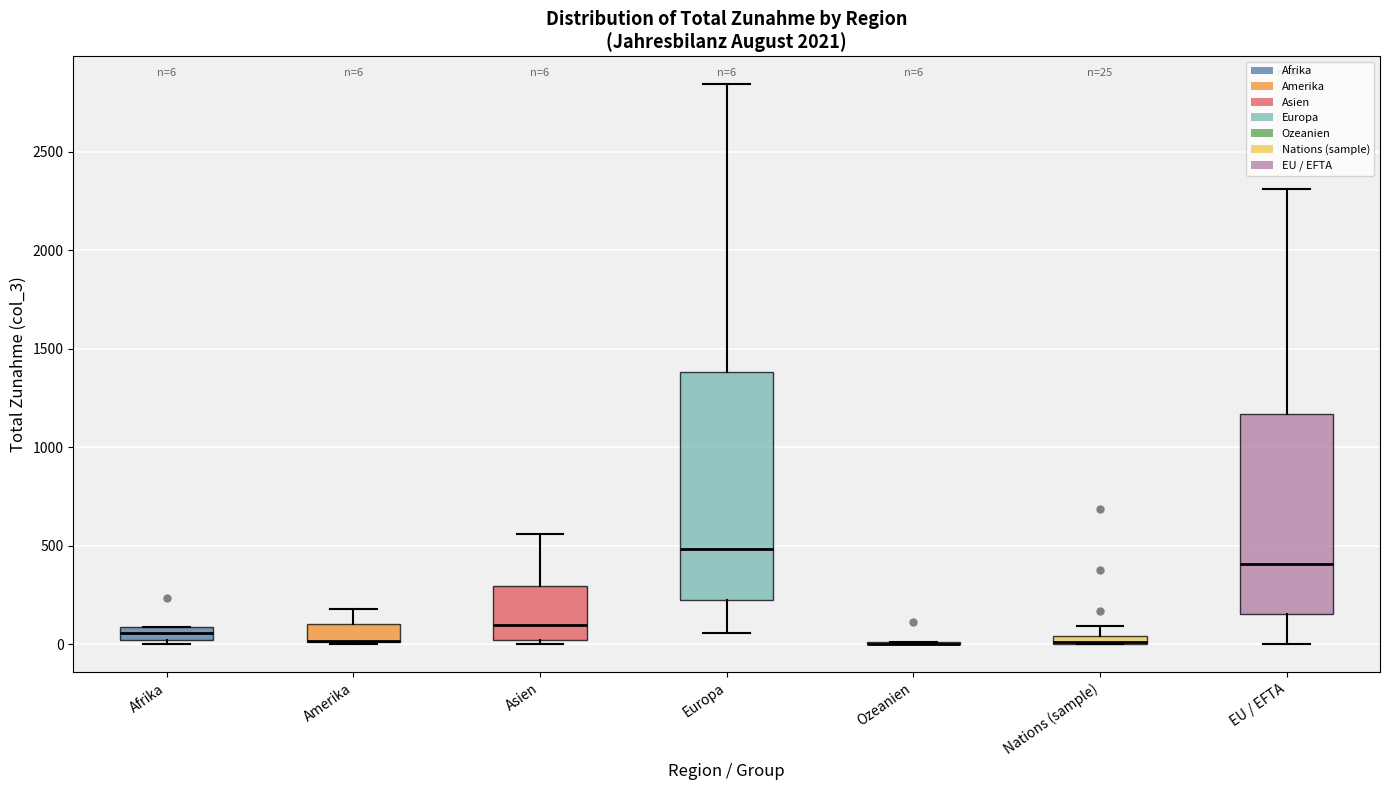

Comparing the boxes themselves (not the whiskers), which one is the tallest?

Europa